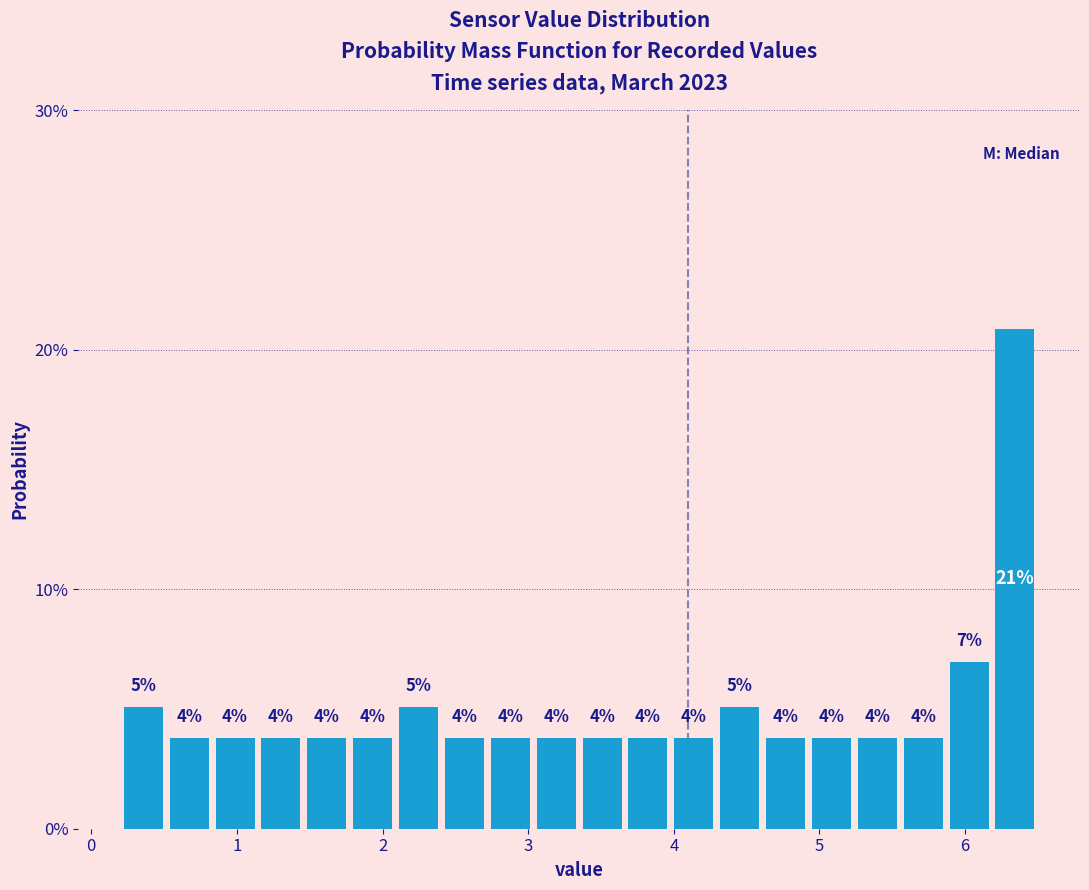

Around what value on the x-axis is the tallest bar? Give the approximate position of its centre, as read against the axis.

6.3